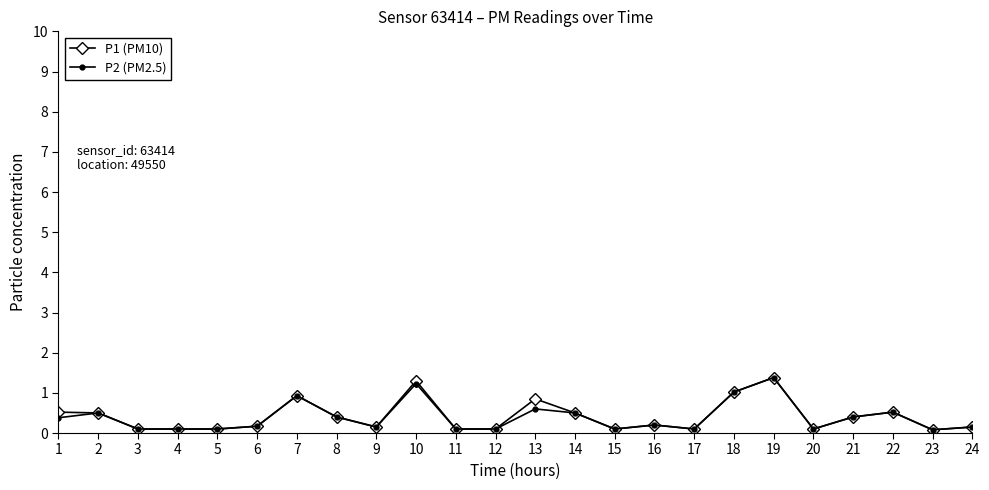

Which series changed the most between 10 and 22?

P1 (PM10)